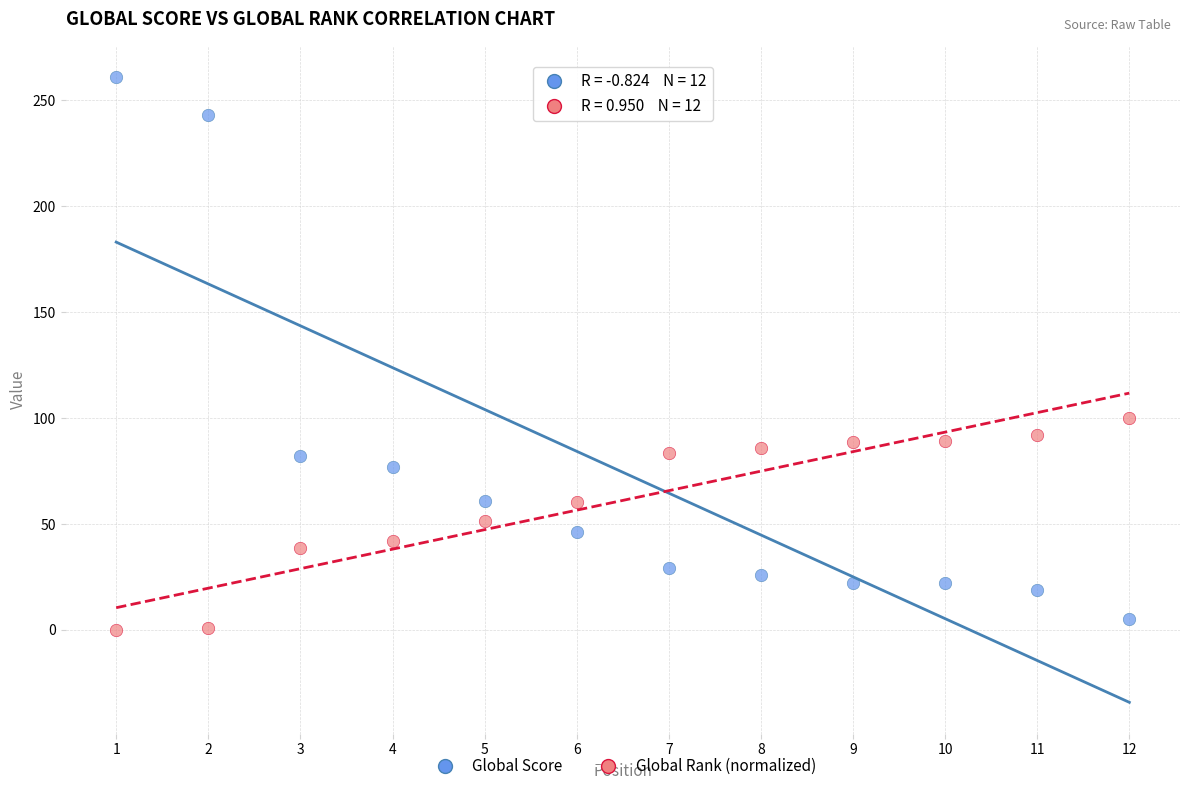

Across all data points, what is the range of Y values (max minus min)?

261.0